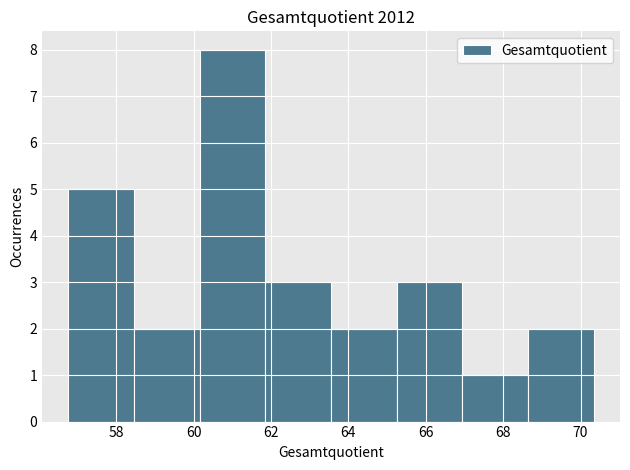

Reading left to right, list every bar in this chart as the range it spans on the x-axis followed by its height. Neither the bar edges nor the heights are printed on the chart, so give them approximately, as read against the axes.

56.8 to 58.4: 5
58.4 to 60.2: 2
60.2 to 61.8: 8
61.8 to 63.6: 3
63.6 to 65.2: 2
65.2 to 67.0: 3
67.0 to 68.6: 1
68.6 to 70.4: 2